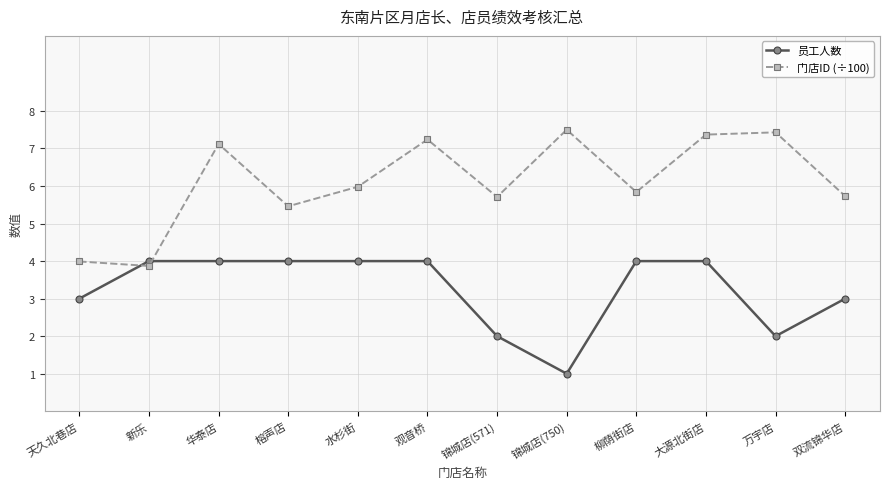

What are all the series names shown in the legend?

员工人数, 门店ID (÷100)